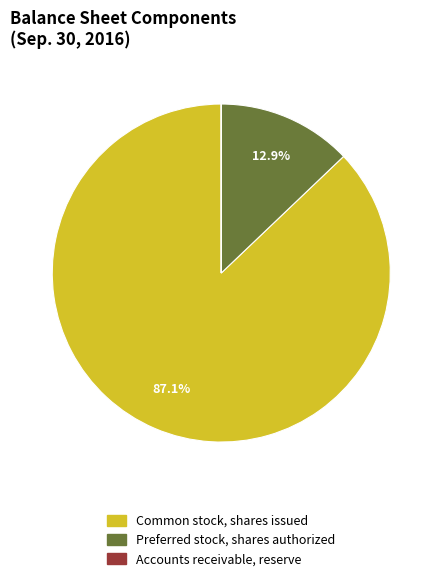

Is there any slice that represents more than half of the pie?

Yes